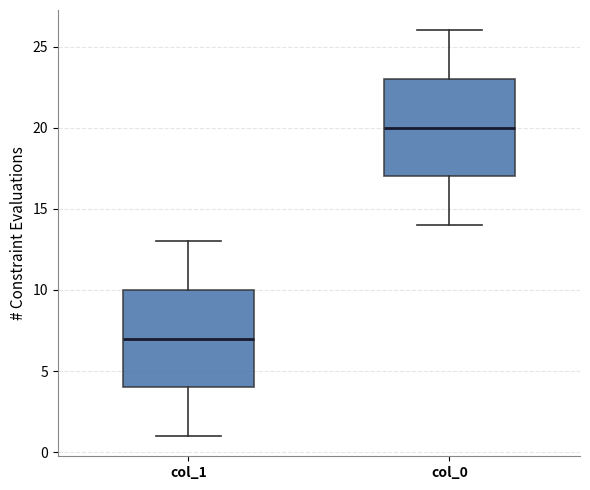

Reading left to right, read every box against the y-axis: the position of its median line, the range the box covers, and the ends of its whiskers. The values are not printed on the chart, so give them approximately, as read against the axis.

col_1: median 7, box 4 to 10, whiskers 1 to 13
col_0: median 20, box 17 to 23, whiskers 14 to 26